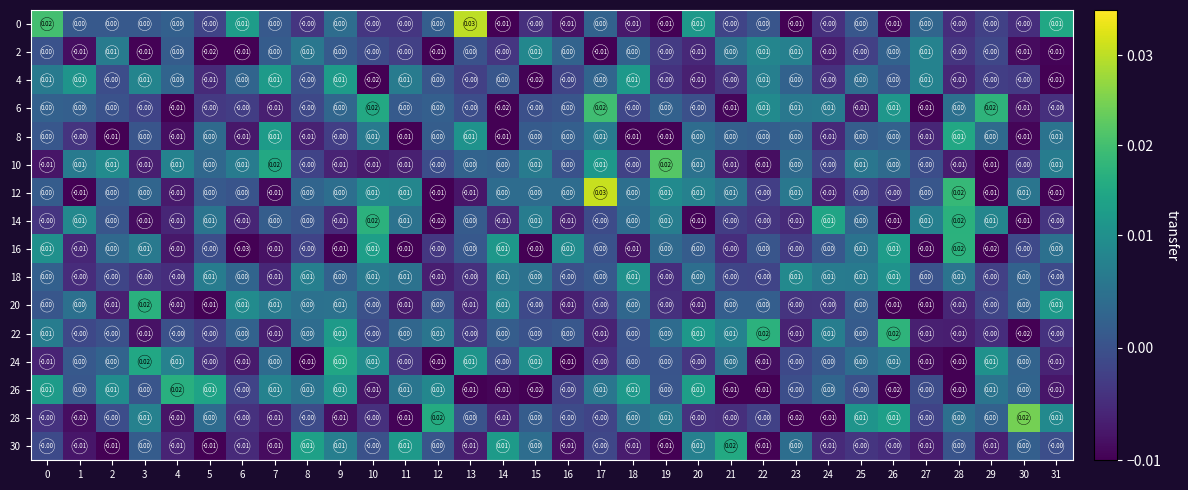

How many data points in 24 are less than 0?

9